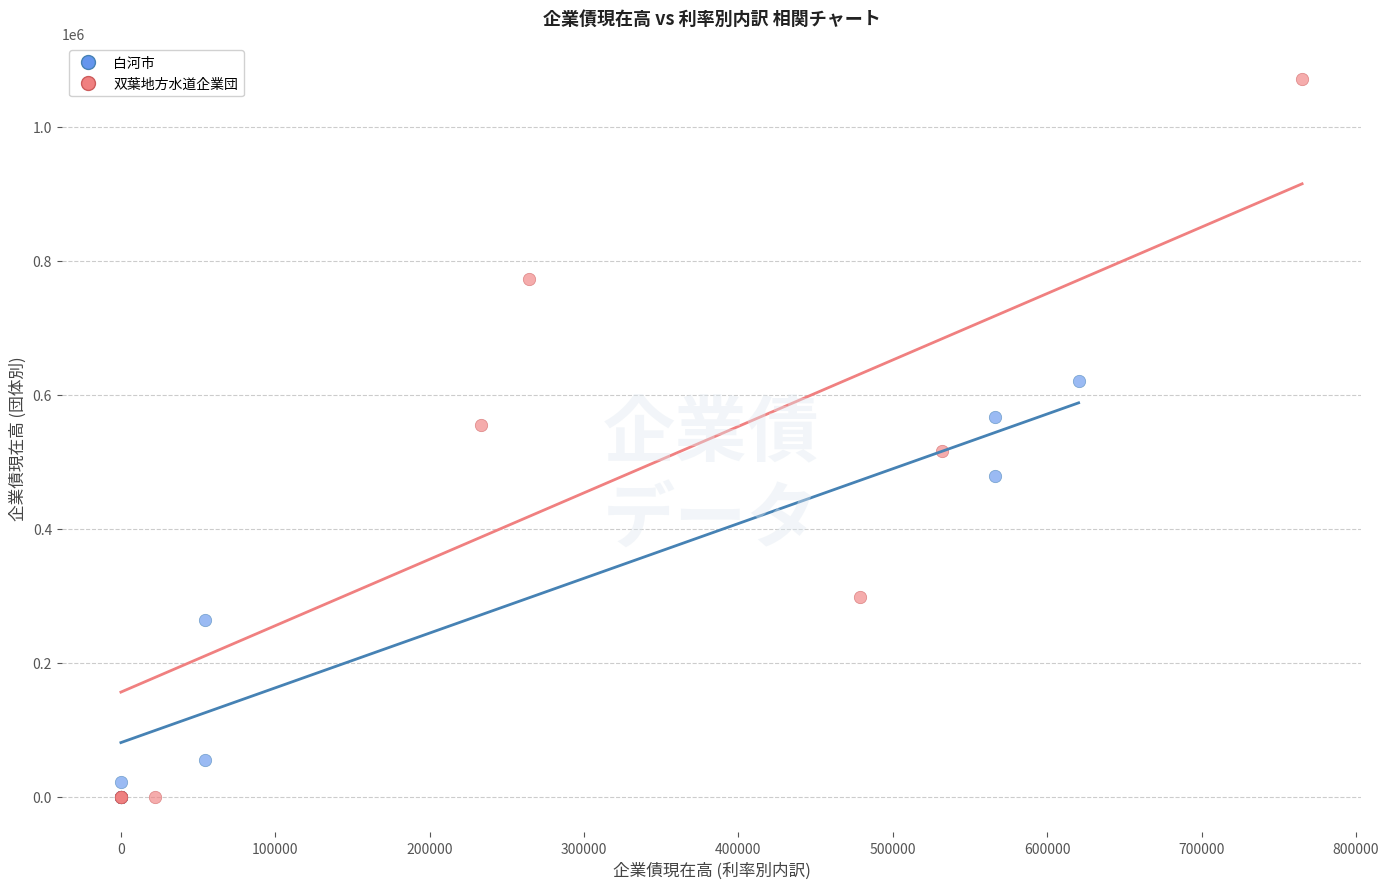

Which series contains the highest Y value?

双葉地方水道企業団